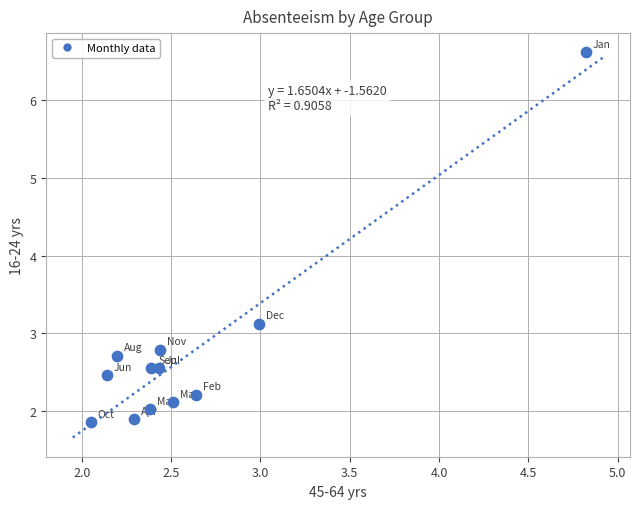

What is the average X value?

2.6